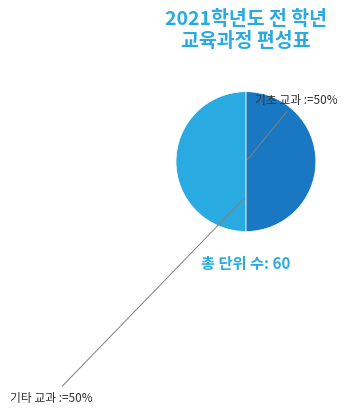

How many slices are in this pie chart?

2